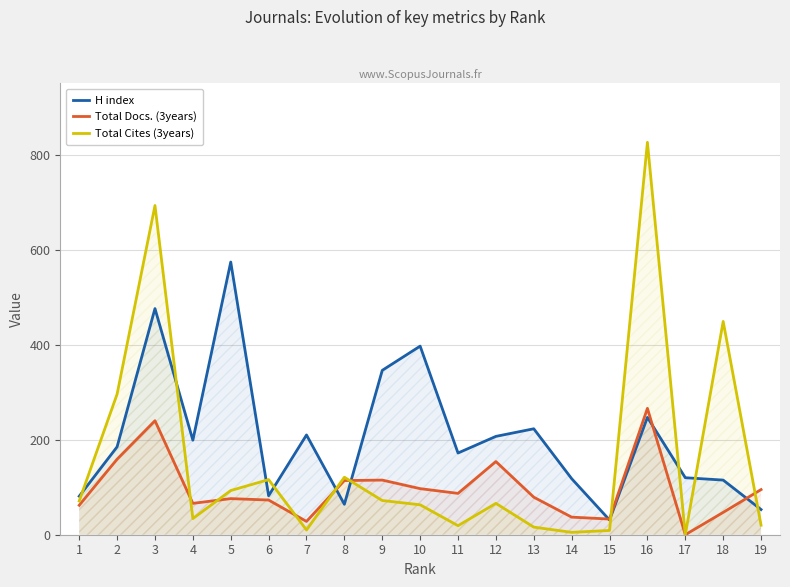

How many positive values does the Total Cites (3years) series have?

18